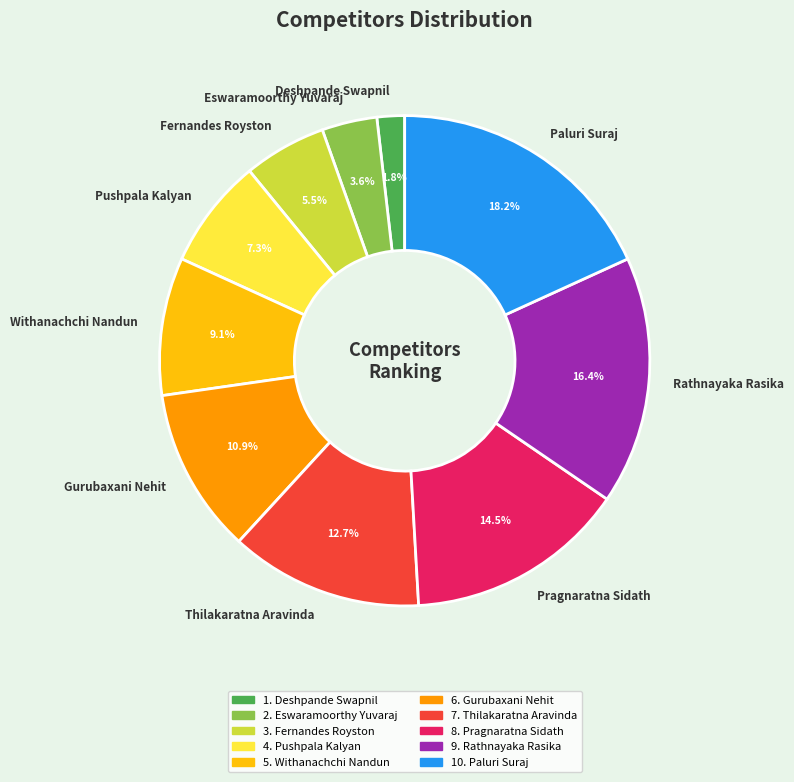

Is the sum of Fernandes Royston and Withanachchi Nandun greater than half?

No